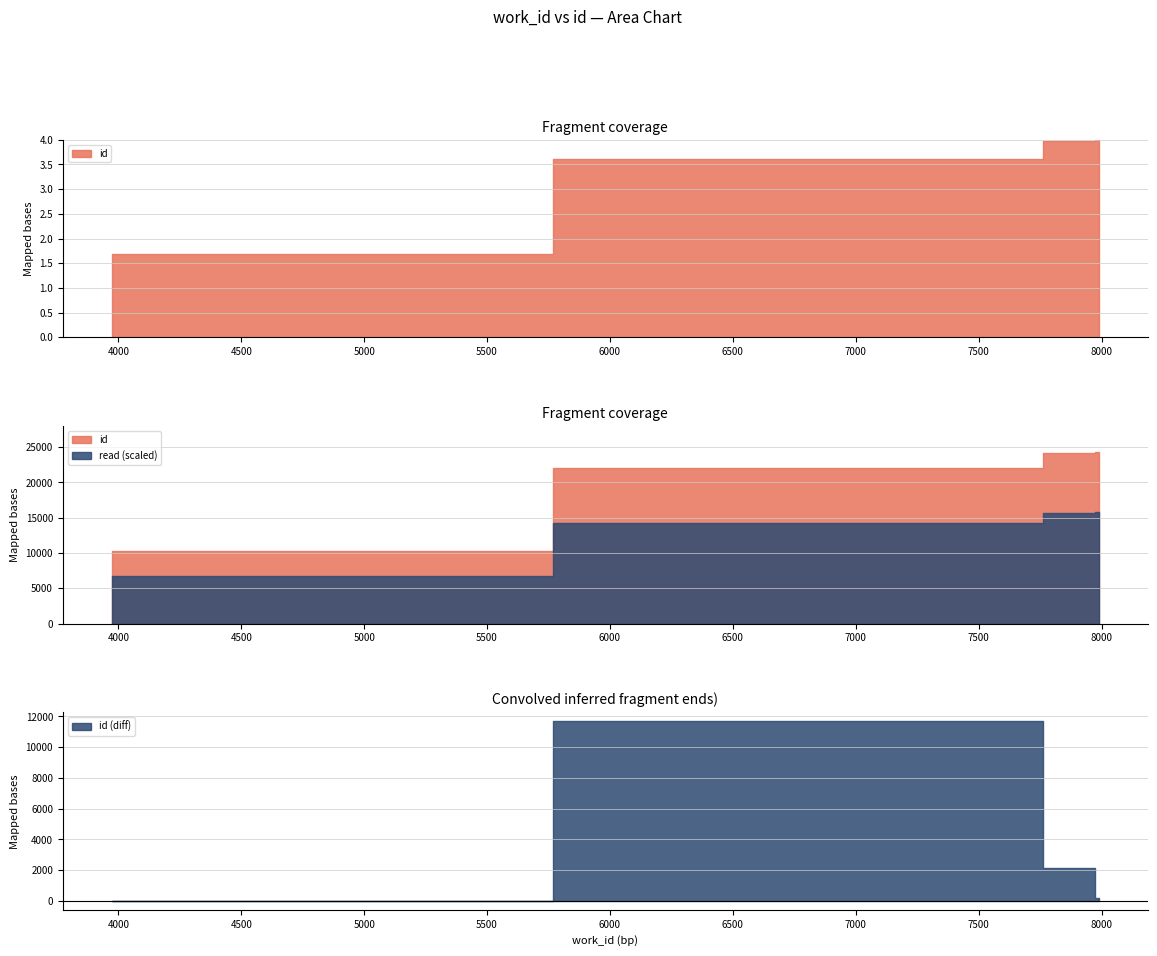

Reading left to right, list all the values displayed in this chart.

10315	21993	24142	24335